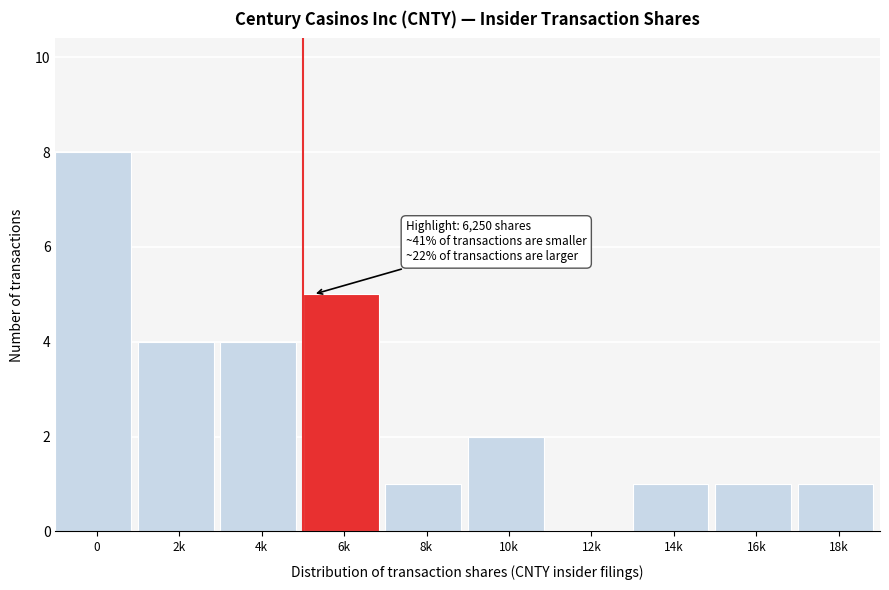

Reading left to right, list all the values displayed in this chart.

0=8	2k=4	4k=4	6k=5	8k=1	10k=2	12k=0	14k=1	16k=1	18k=1